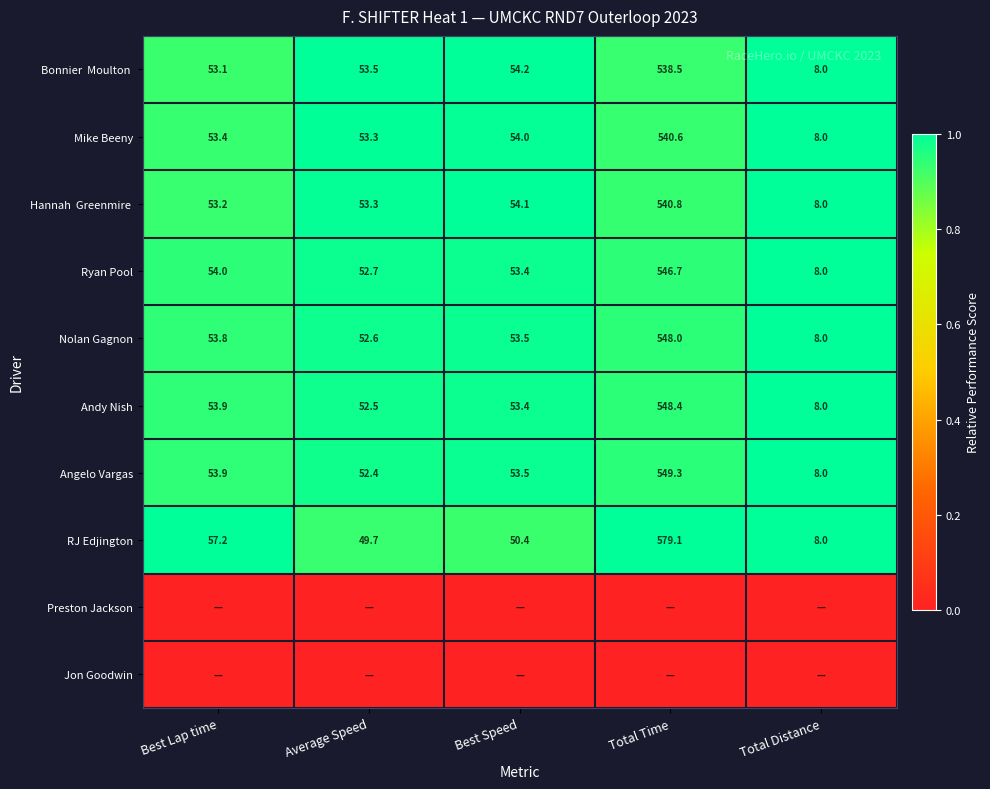

Where is Nolan Gagnon nearest to the value 278?

Best Lap time